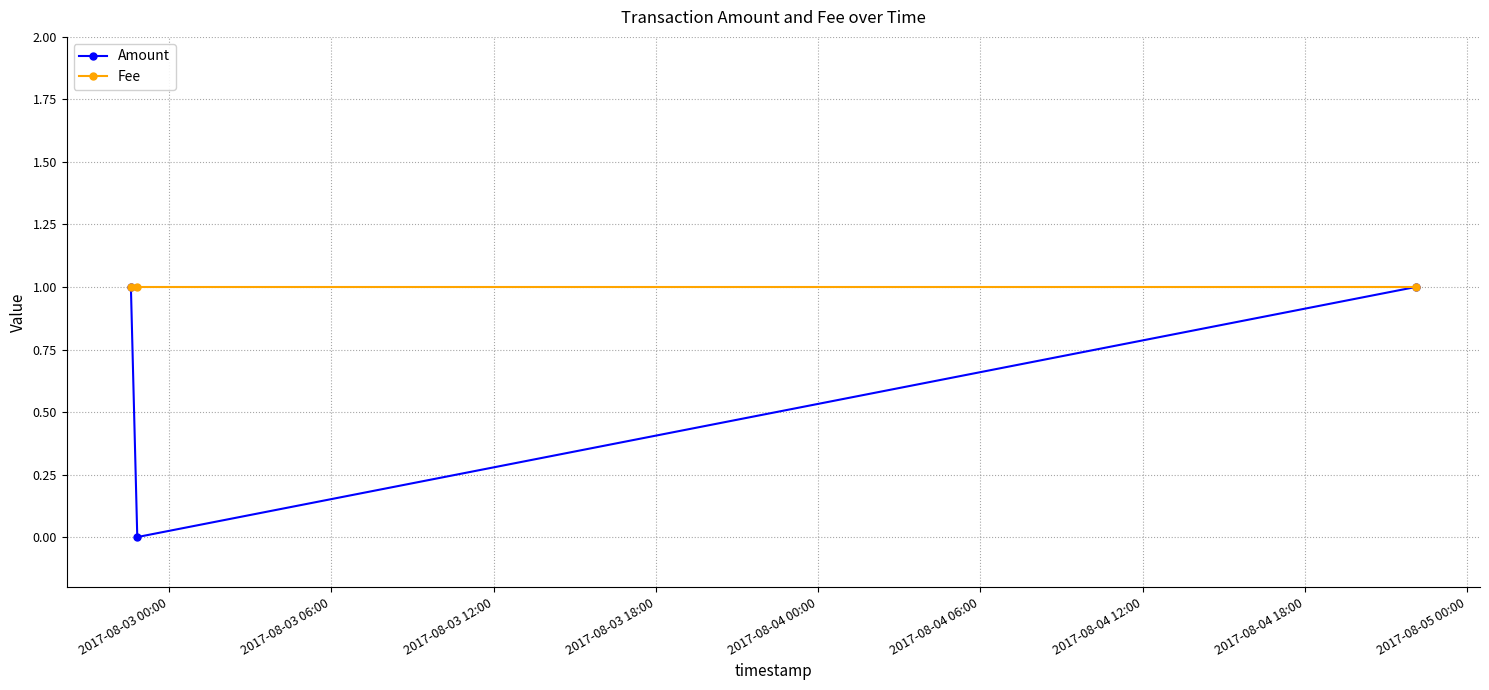

Reading right to left, list all the values displayed in this chart.

Amount: 1	0	1
Fee: 1	1	1